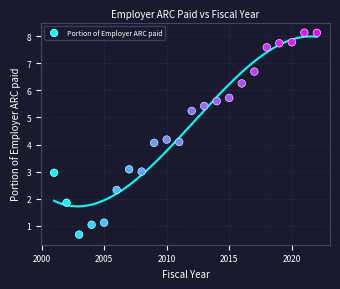

What is the range of X values (max minus min)?

21.0